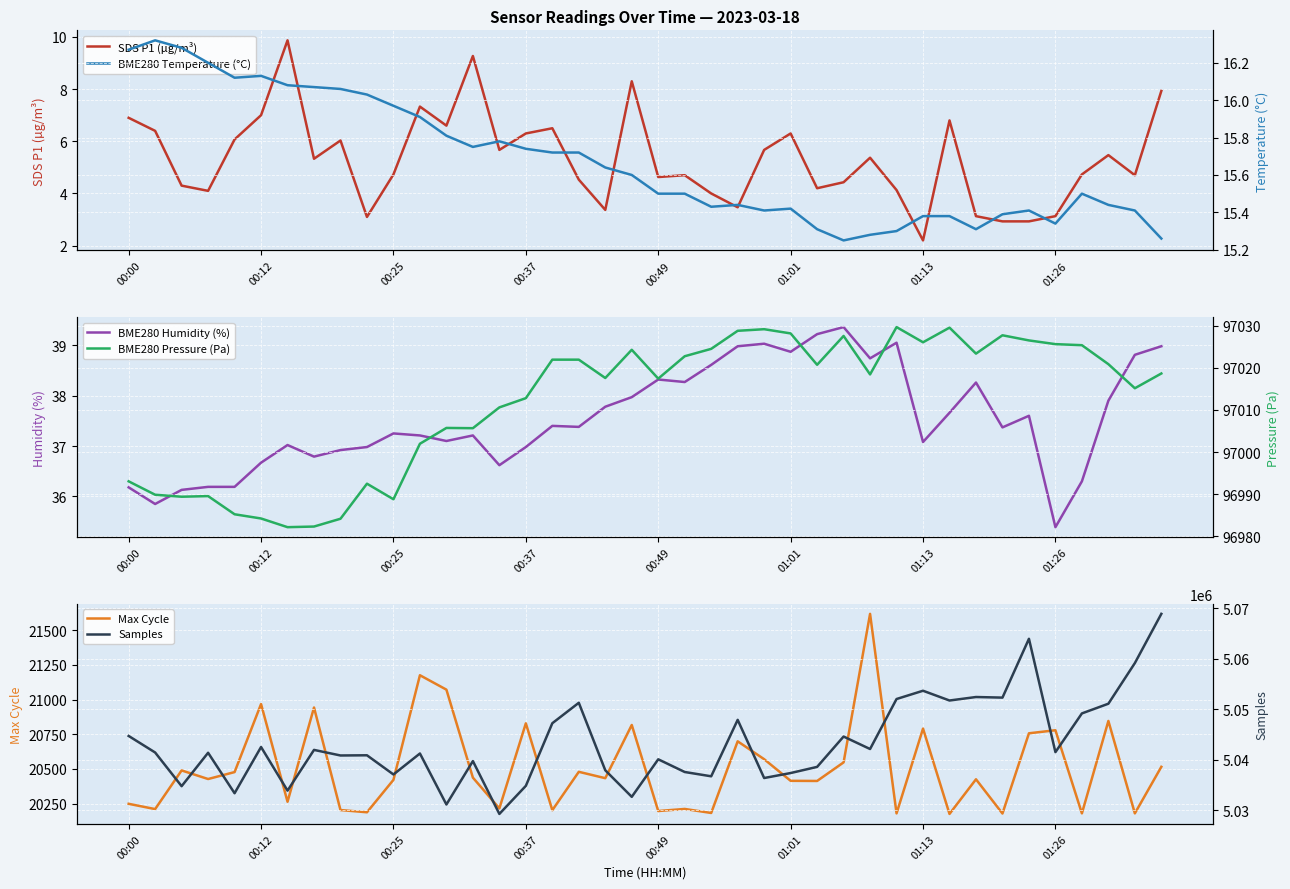

True or false: BME280 Pressure (Pa) and BME280 Temperature (°C) intersect in this chart.

False